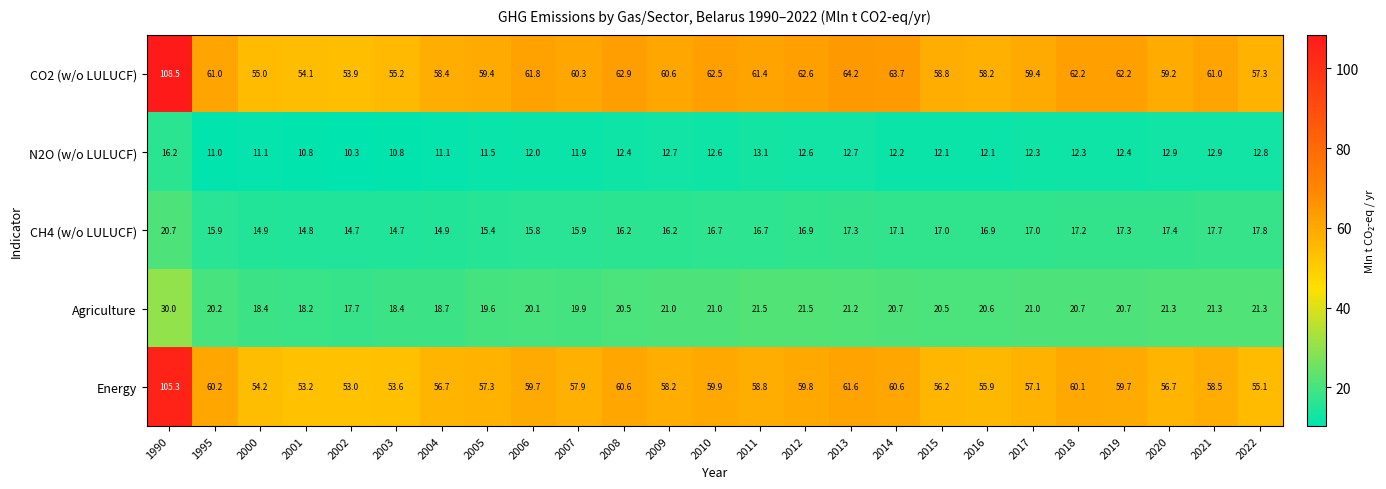

Rank the series at 2020 from highest to lowest value.

CO2 (w/o LULUCF), Energy, Agriculture, CH4 (w/o LULUCF), N2O (w/o LULUCF)